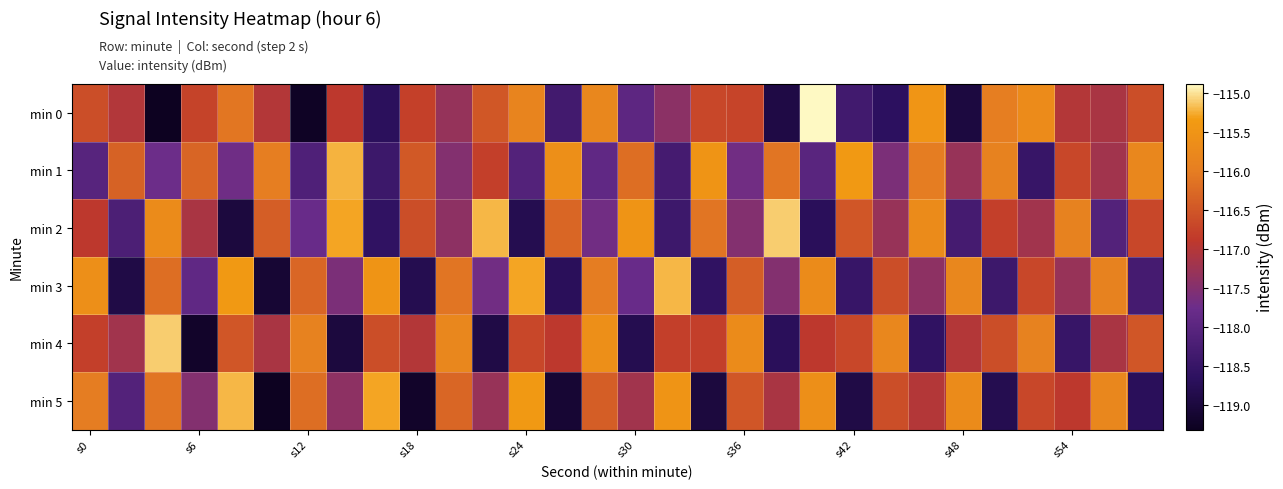

Which label corresponds to the largest value in the chart?

20